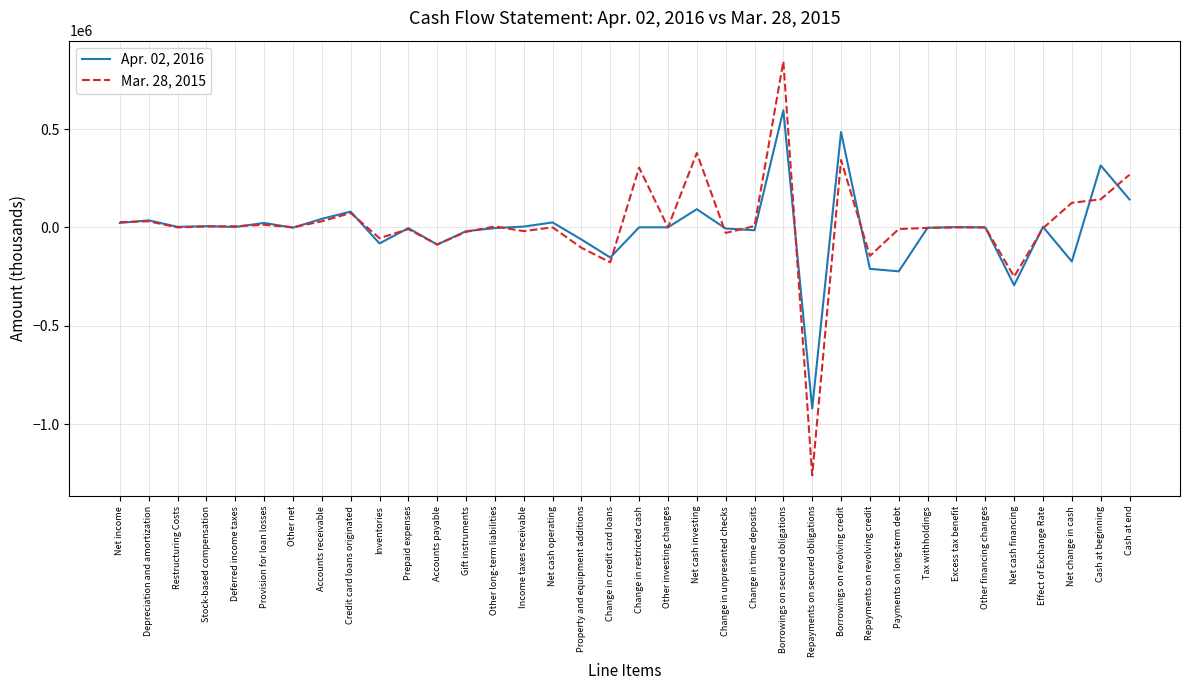

At which label does Mar. 28, 2015 reach its minimum?

Repayments on secured obligations